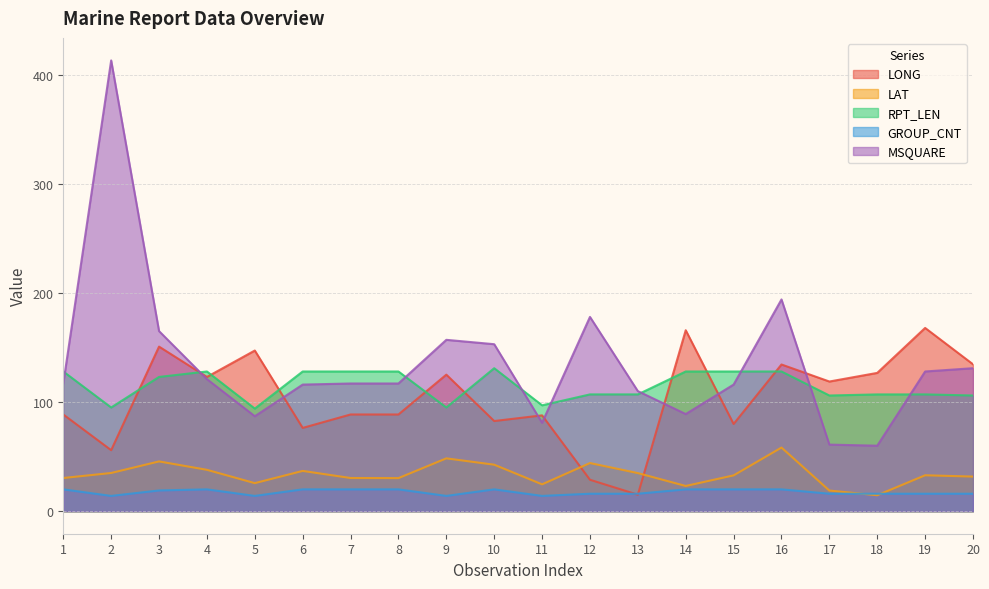

How many lines are shown in the chart?

5